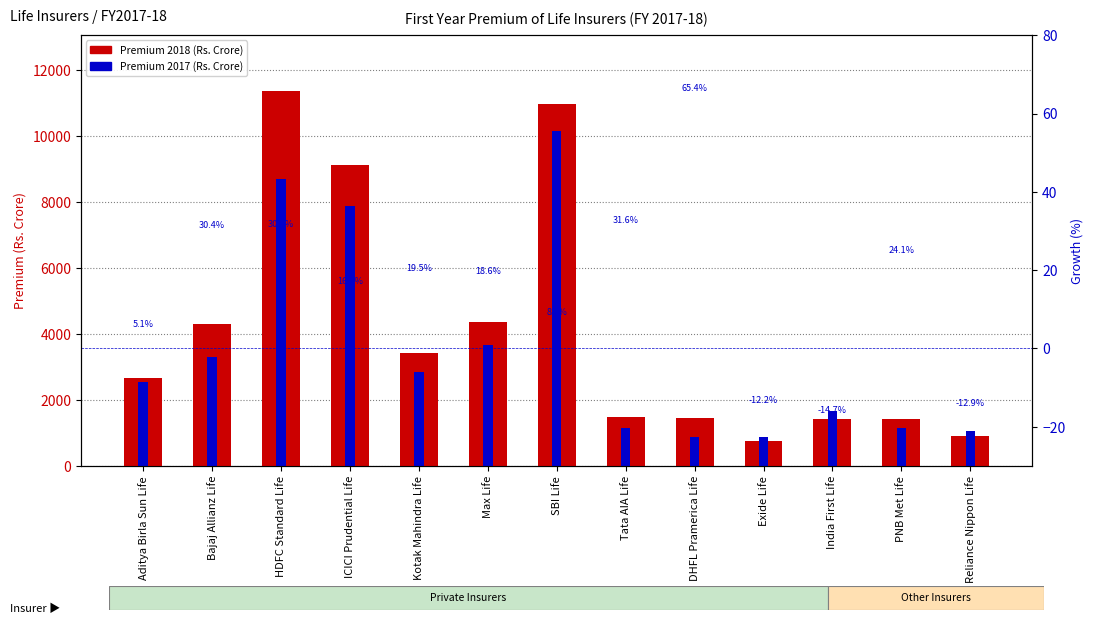

Which series changed the most between Bajaj Allianz Life and HDFC Standard Life?

Premium 2018 (Rs. Crore)